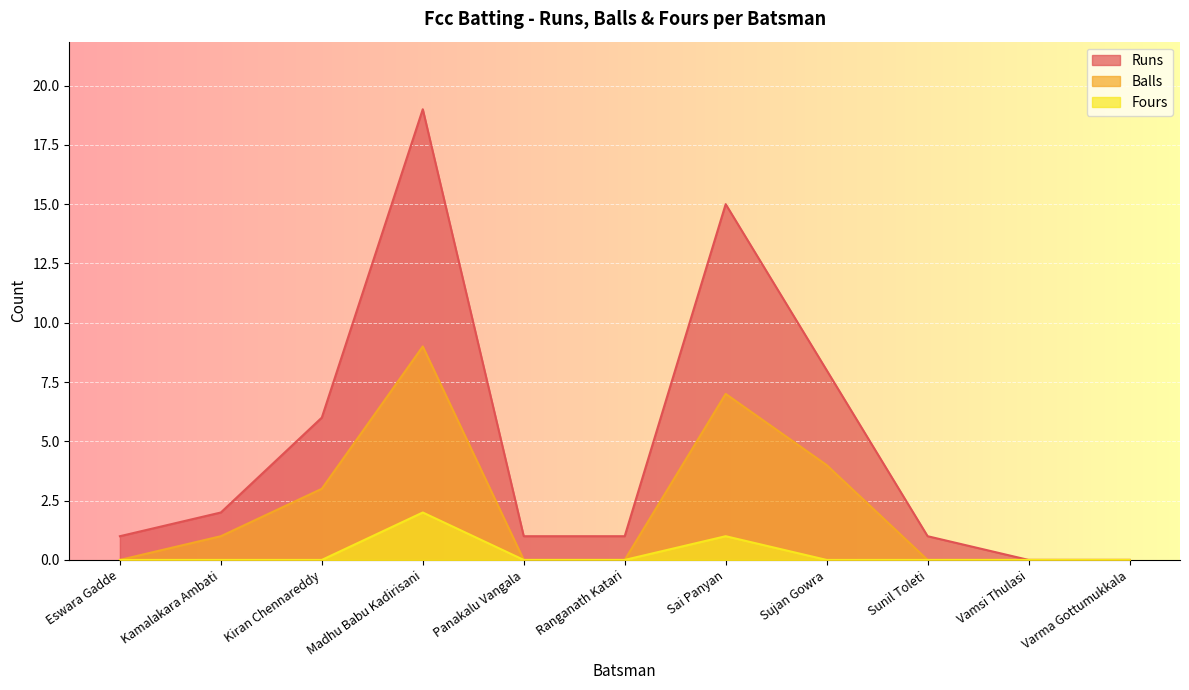

True or false: Fours and Balls cross at least once.

False